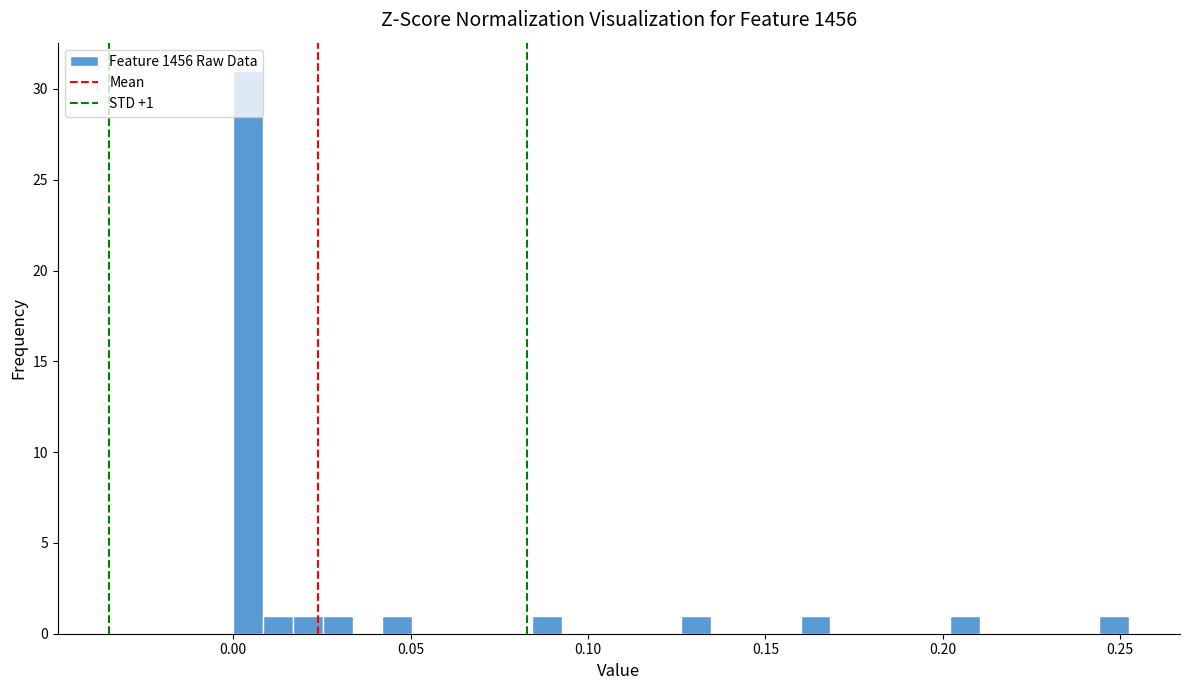

Read against the x-axis, roughly where is the centre of the tallest bar?

0.005